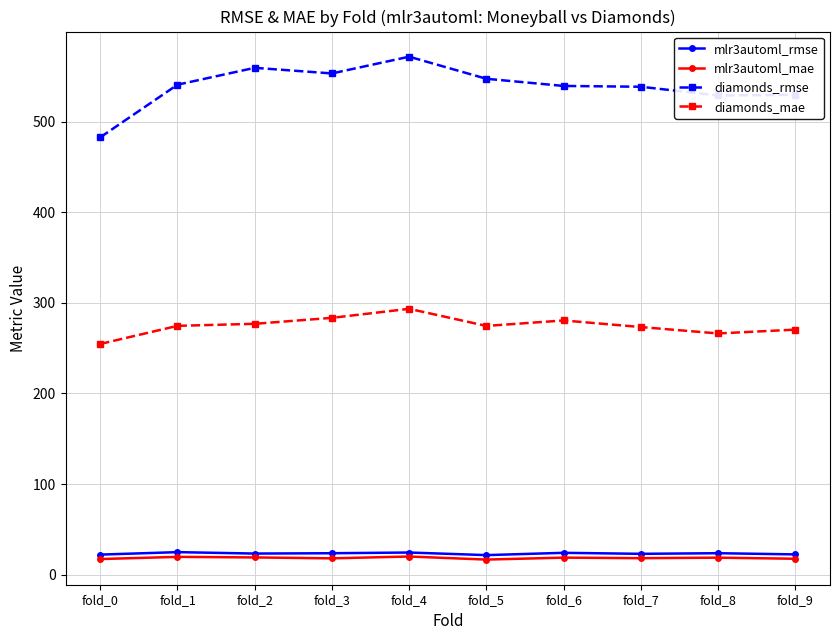

Which series has the largest range (max minus min)?

diamonds_rmse